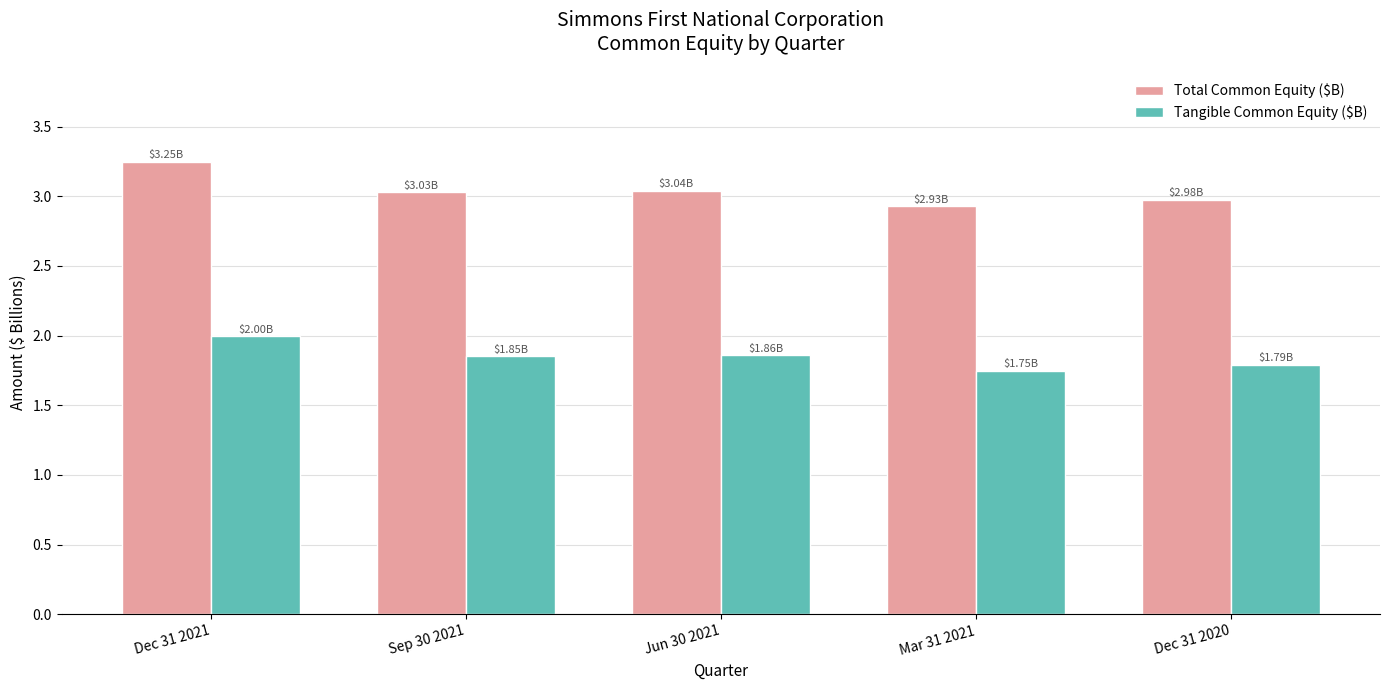

Which series has the largest range (max minus min)?

Total Common Equity ($B)